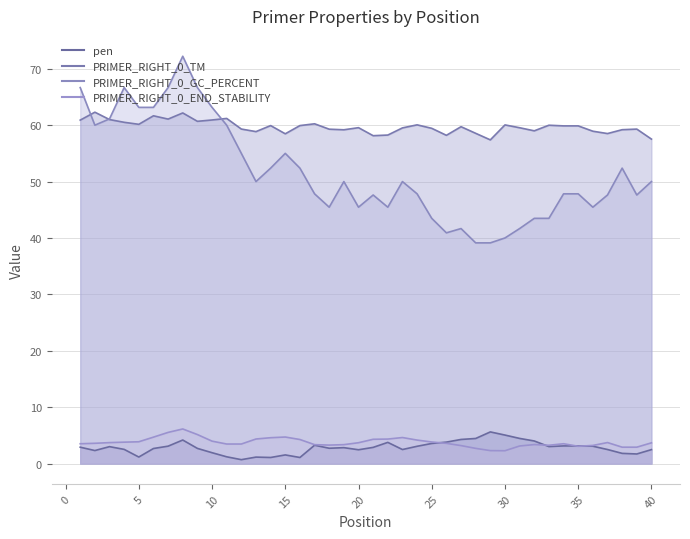

List the series in order of their peak value, highest first.

PRIMER_RIGHT_0_GC_PERCENT (line), PRIMER_RIGHT_0_TM (line), PRIMER_RIGHT_0_END_STABILITY (line), pen (line)